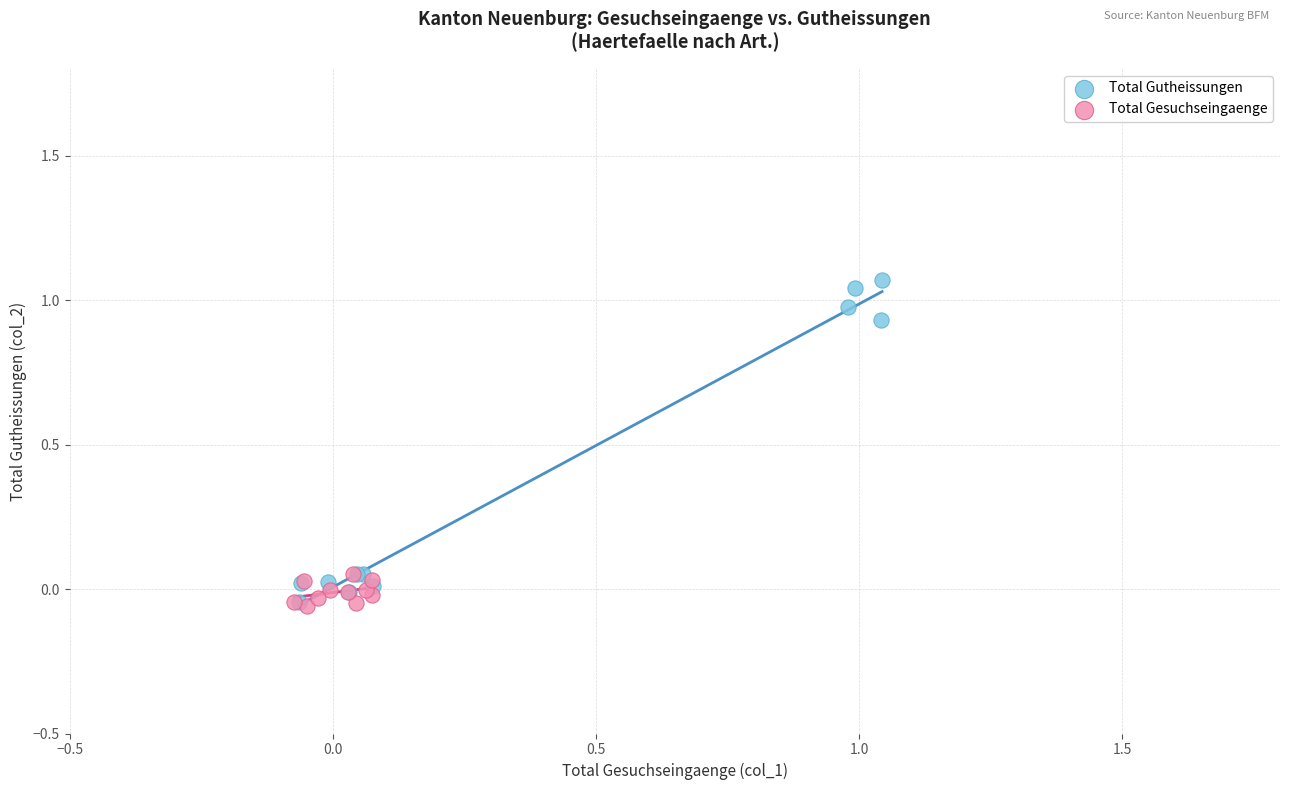

Which series contains the highest Y value?

Total Gutheissungen